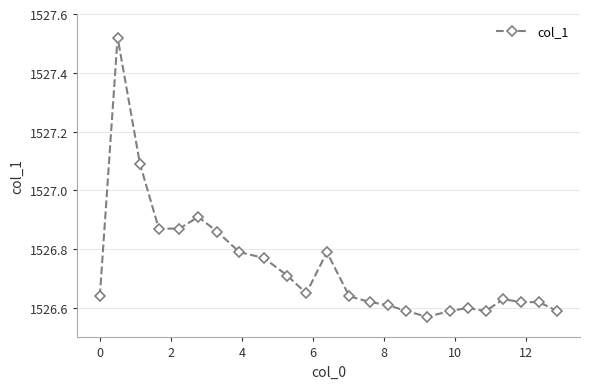

How many lines are shown in the chart?

1